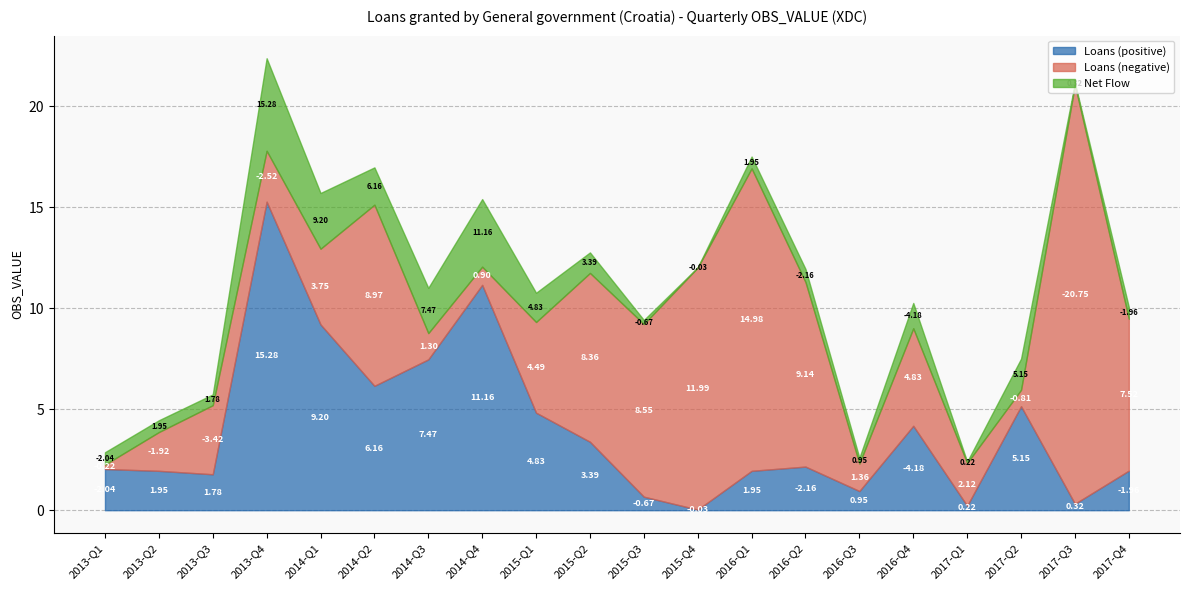

What is the difference between the maximum and minimum values in the Loans (negative) series?

35.7